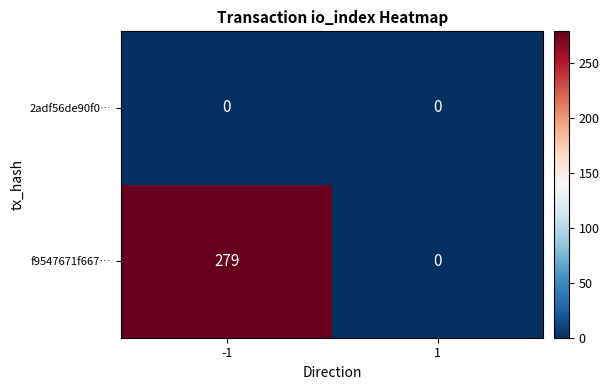

Reading left to right, transcribe all the data shown in this chart.

2adf56de90f0…: -1=0	1=0
f9547671f667…: -1=279	1=0